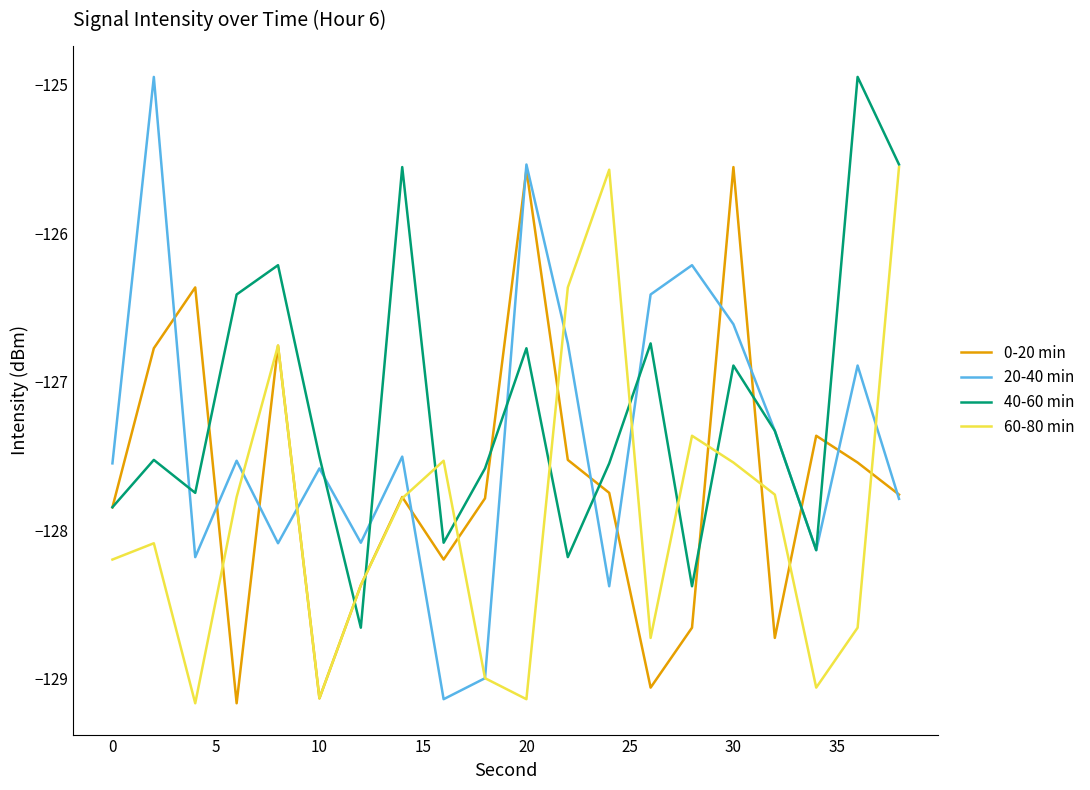

How many series are shown in this chart?

4